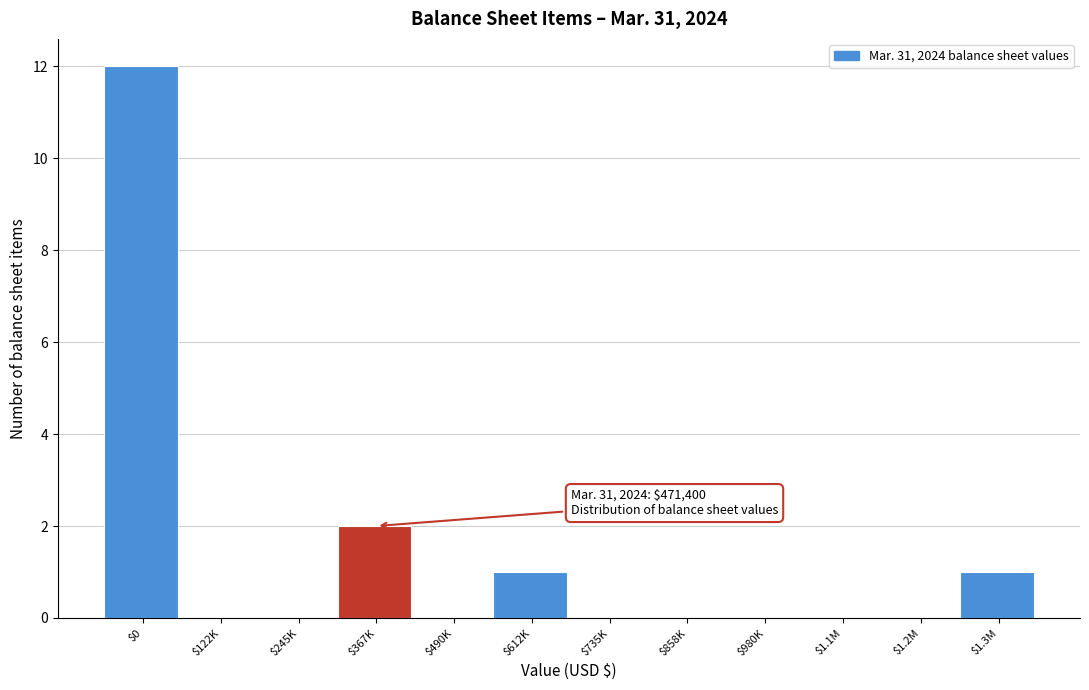

At which label is the value closest to 6?

$367K